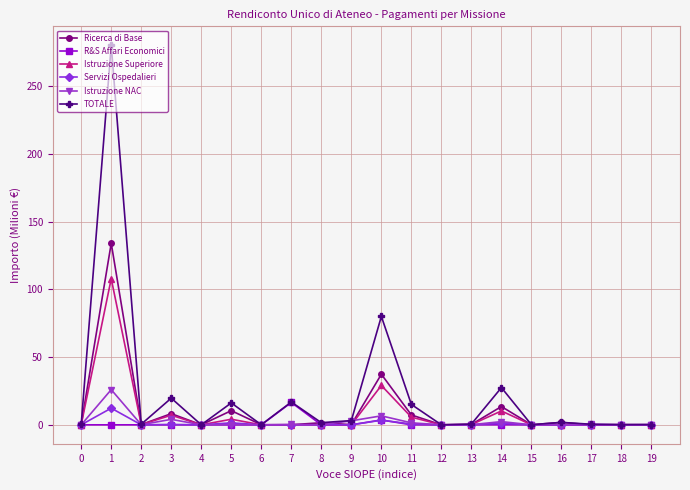

Where is the first local maximum for Servizi Ospedalieri?

1